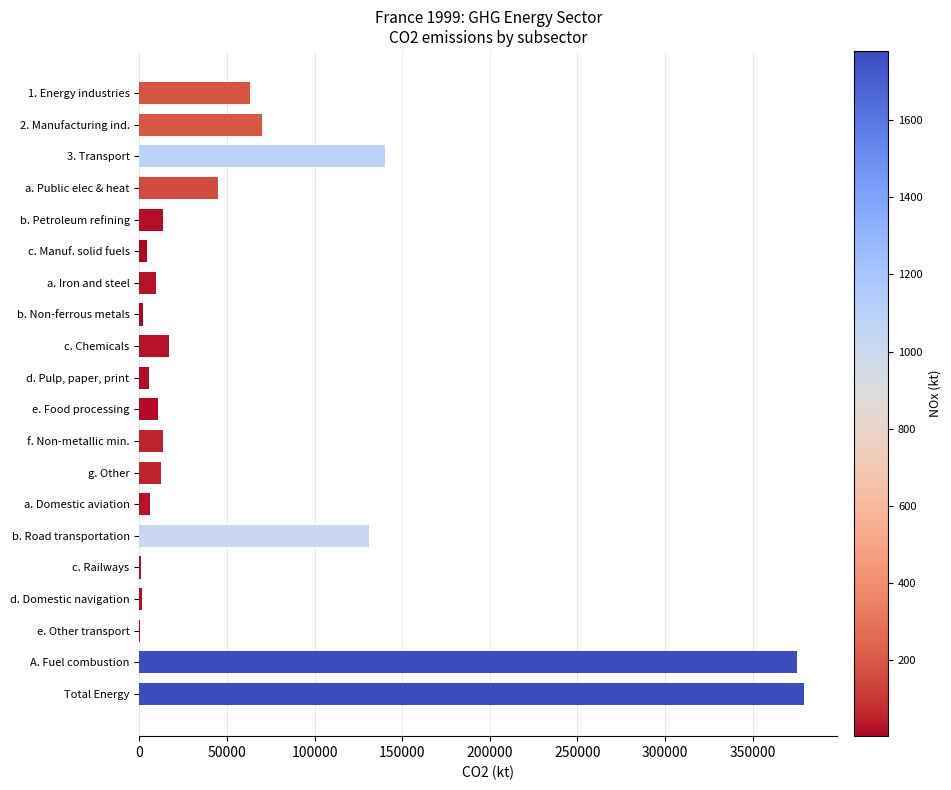

Is it true that the value at b. Road transportation is 131255.3?

True